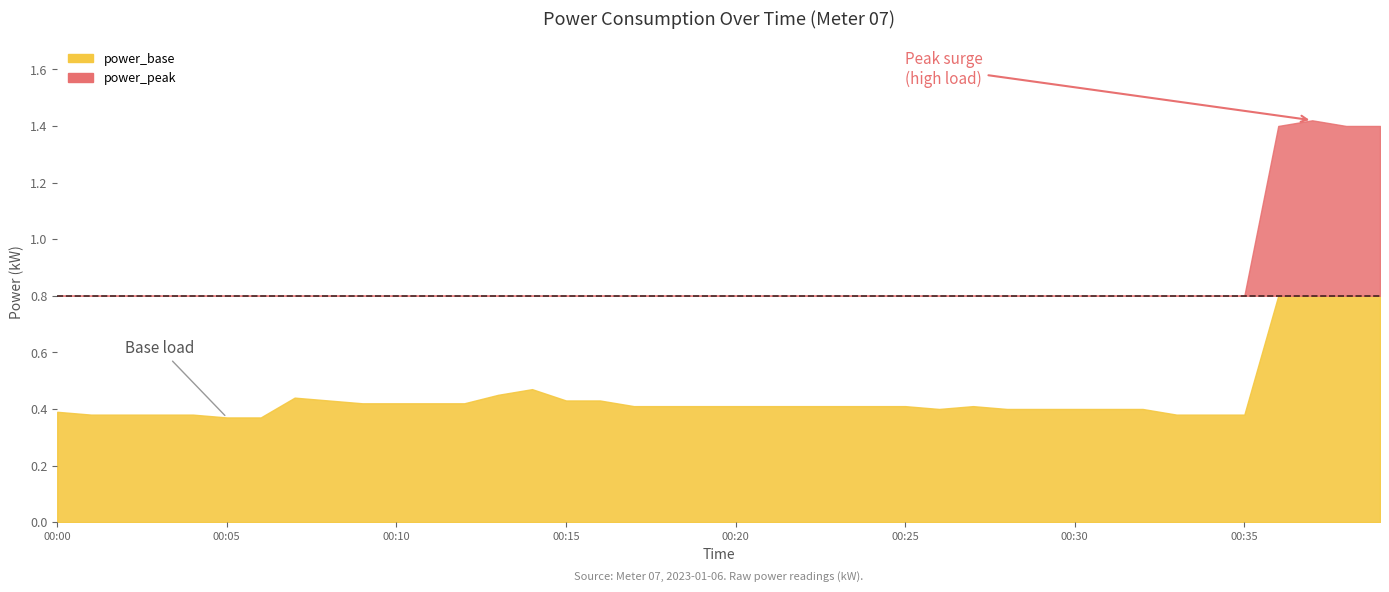

In power_peak, how many points are higher than both neighbors (excluding endpoints)?

1